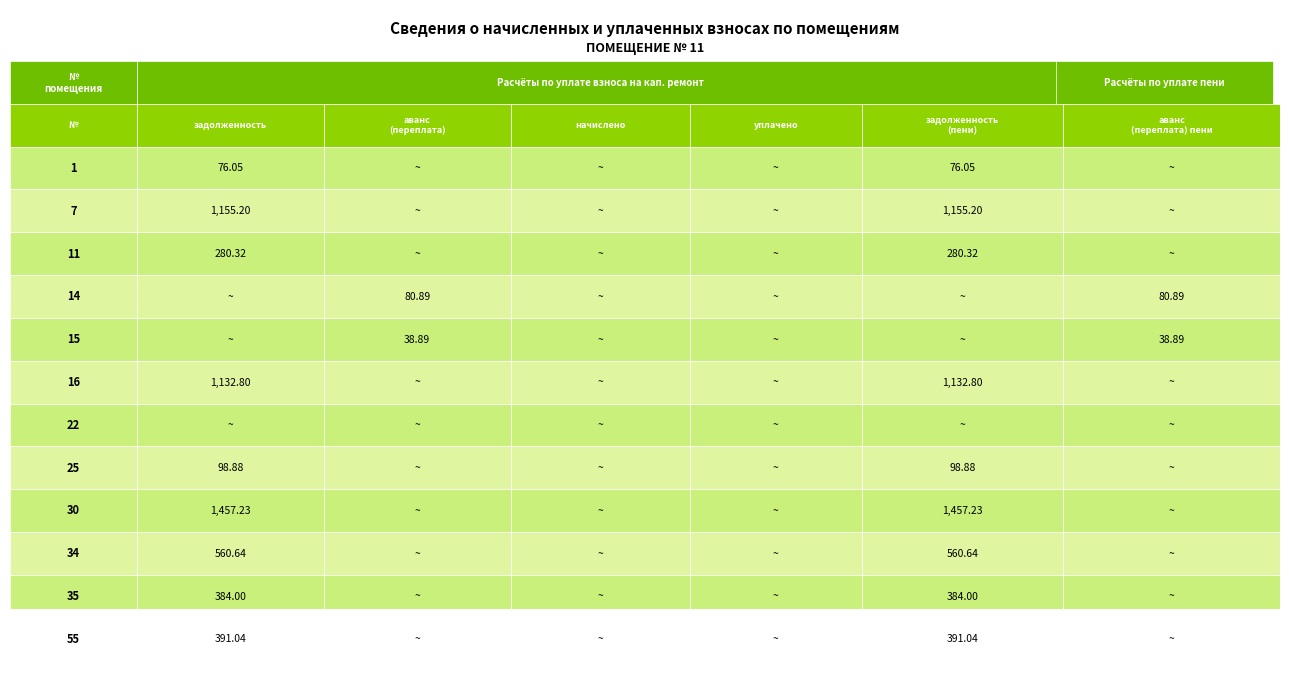

Reading right to left, what are all the values shown in this chart?

1: 16=0.0	15=76.0	14=0.0	11=0.0	7=0.0	1=76.0
7: 16=0.0	15=1155.2	14=0.0	11=0.0	7=0.0	1=1155.2
11: 16=0.0	15=280.3	14=0.0	11=0.0	7=0.0	1=280.3
14: 16=80.9	15=0.0	14=0.0	11=0.0	7=80.9	1=0.0
15: 16=38.9	15=0.0	14=0.0	11=0.0	7=38.9	1=0.0
16: 16=0.0	15=1132.8	14=0.0	11=0.0	7=0.0	1=1132.8
22: 16=0.0	15=0.0	14=0.0	11=0.0	7=0.0	1=0.0
25: 16=0.0	15=98.9	14=0.0	11=0.0	7=0.0	1=98.9
30: 16=0.0	15=1457.2	14=0.0	11=0.0	7=0.0	1=1457.2
34: 16=0.0	15=560.6	14=0.0	11=0.0	7=0.0	1=560.6
35: 16=0.0	15=384.0	14=0.0	11=0.0	7=0.0	1=384.0
55: 16=0.0	15=391.0	14=0.0	11=0.0	7=0.0	1=391.0